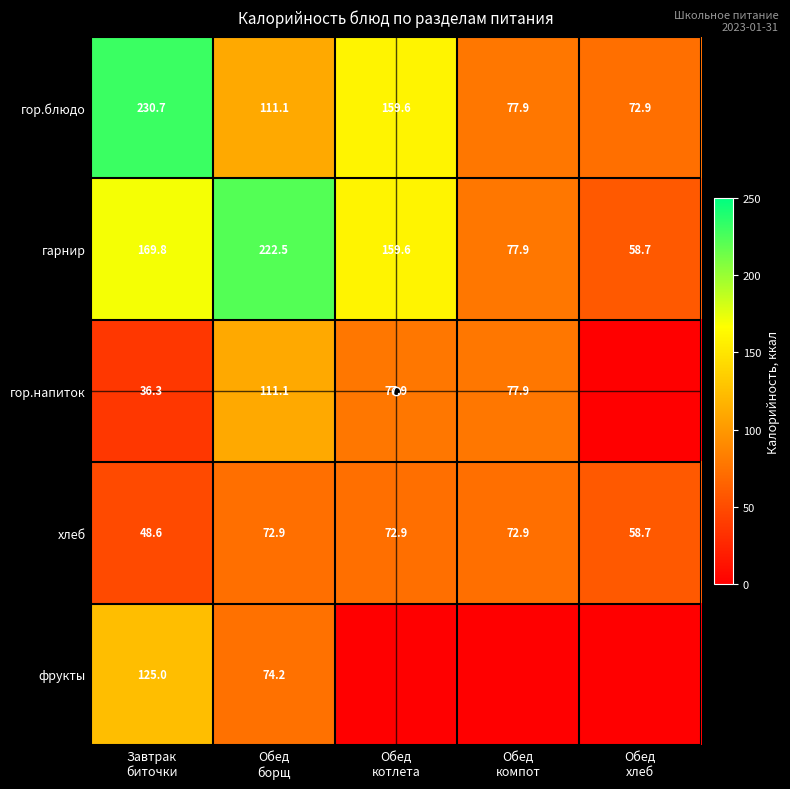

What is the lowest value of the хлеб series?

48.6